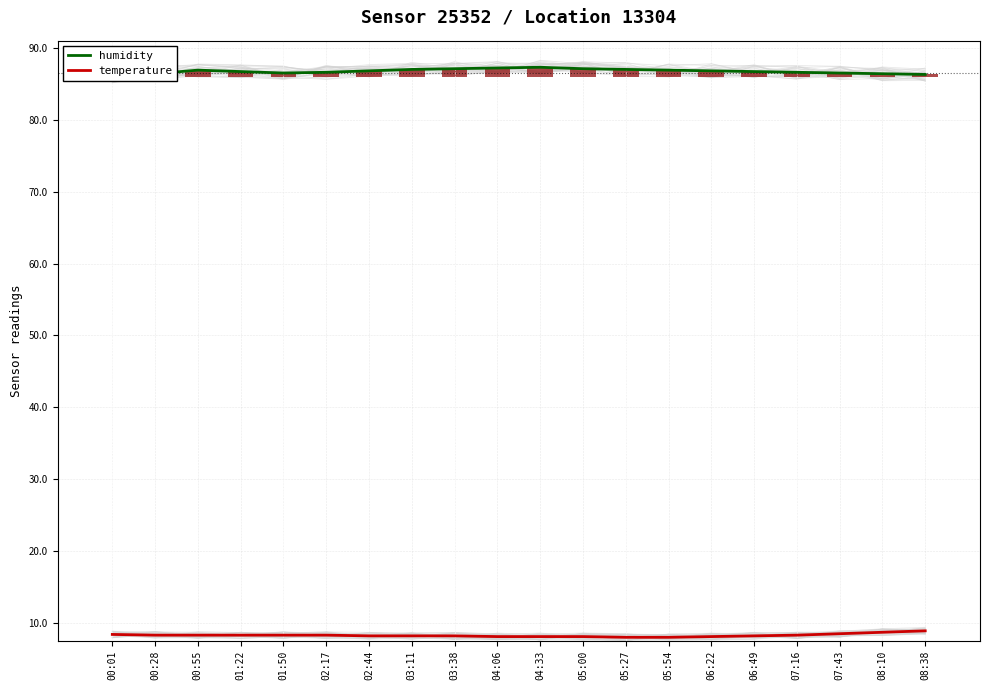

What is the average value of the temperature series?

8.3